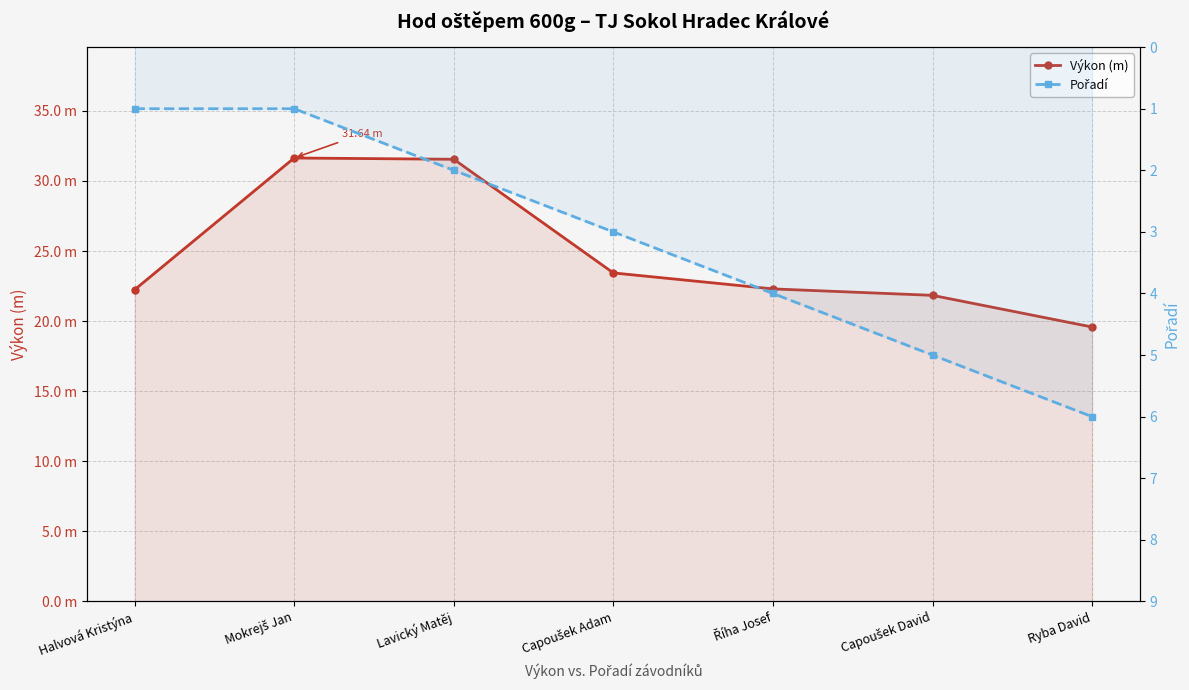

The Výkon (m) series shows 49.2 at Mokrejš Jan. True or false?

False